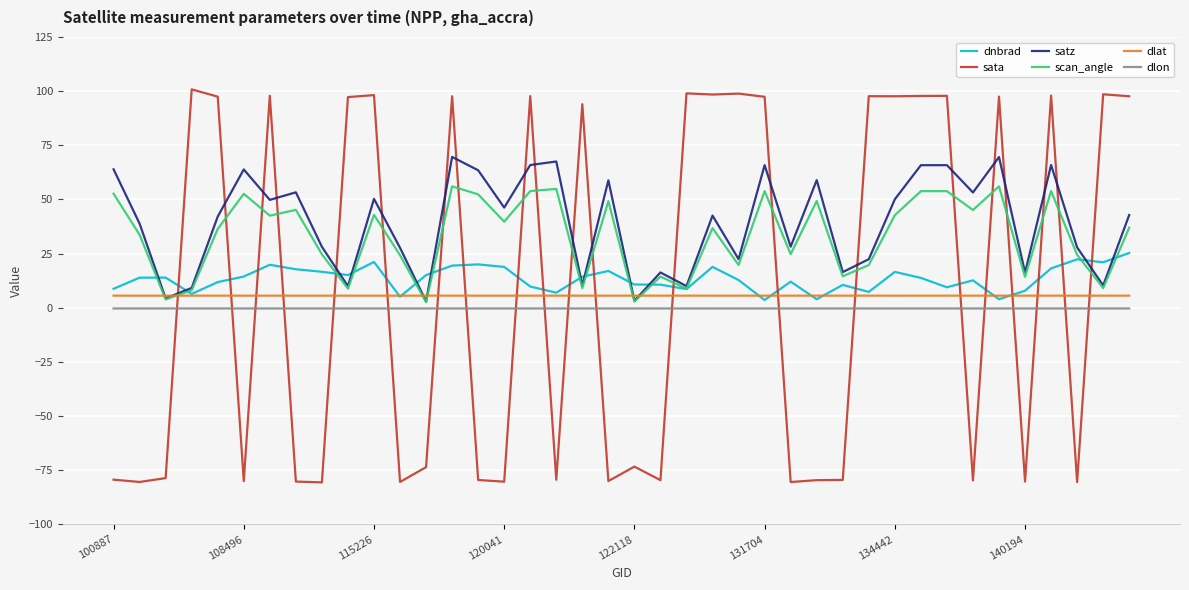

What is the greatest value displayed?

100.8